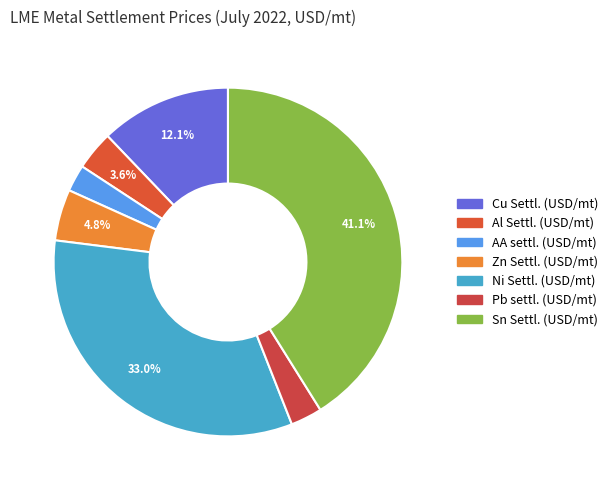

Is it true that Cu Settl. (USD/mt) is 12% of the pie?

True